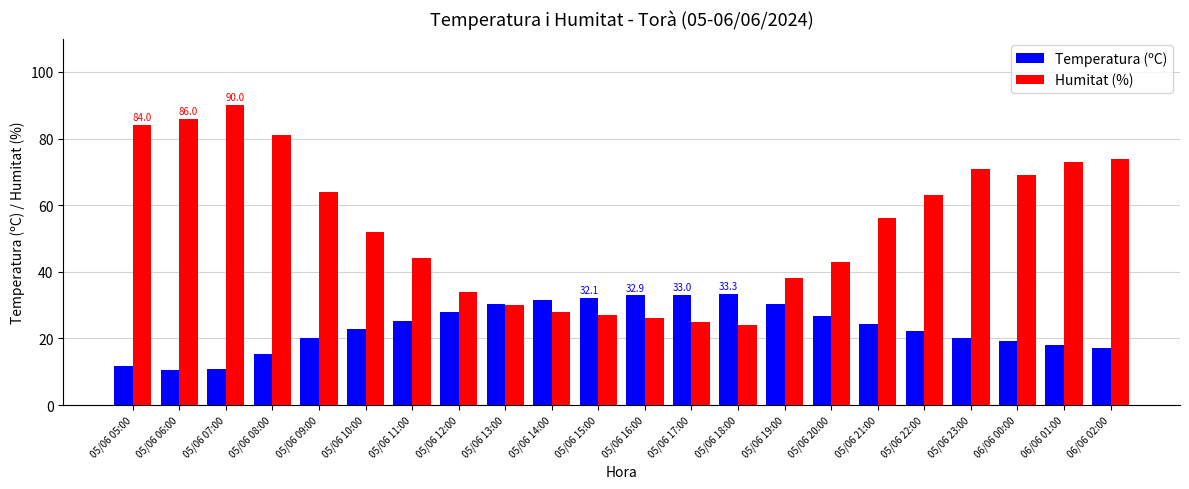

What is the label of the 21st bar from the right?

05/06 06:00